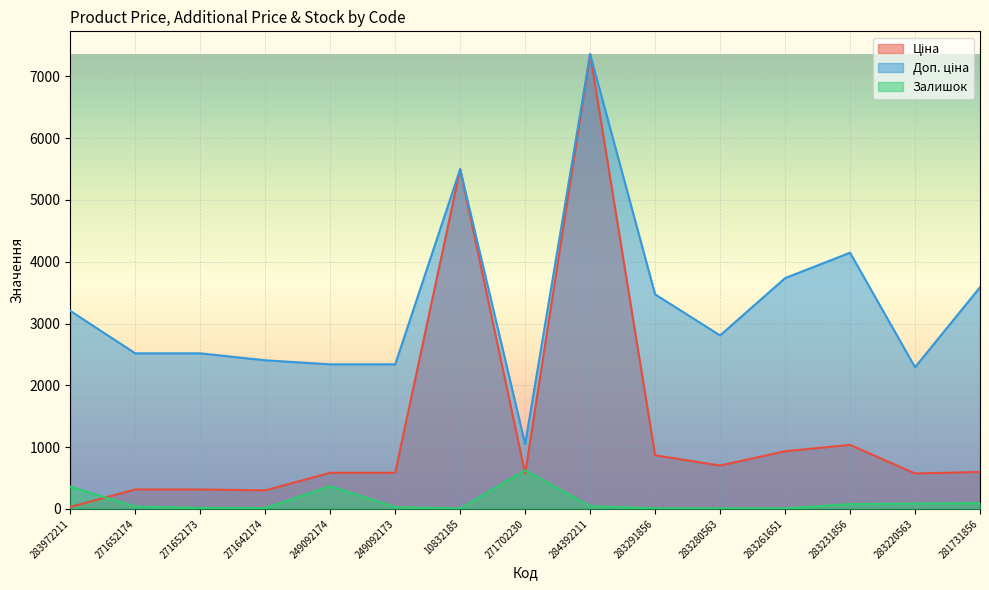

Where is Доп. ціна nearest to the value 4204?

283231856